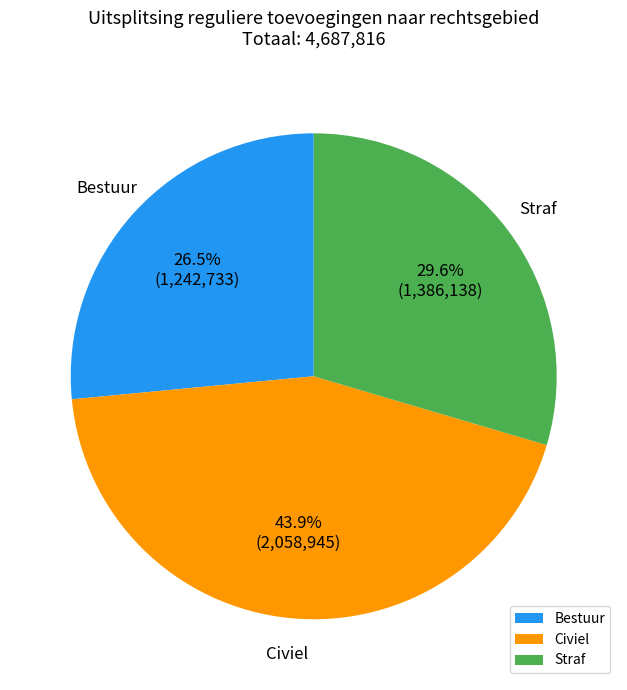

Is there a majority slice in this chart?

No